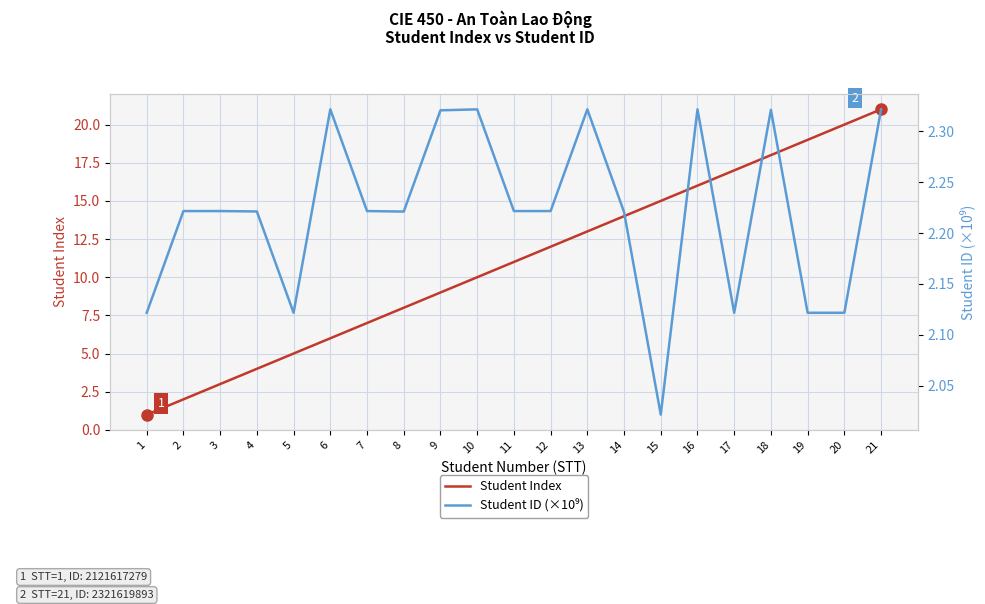

List the labels in order of Student ID (×10⁹) value, largest first.

6, 21, 10, 16, 13, 18, 9, 12, 7, 3, 11, 2, 4, 8, 14, 5, 17, 1, 20, 19, 15